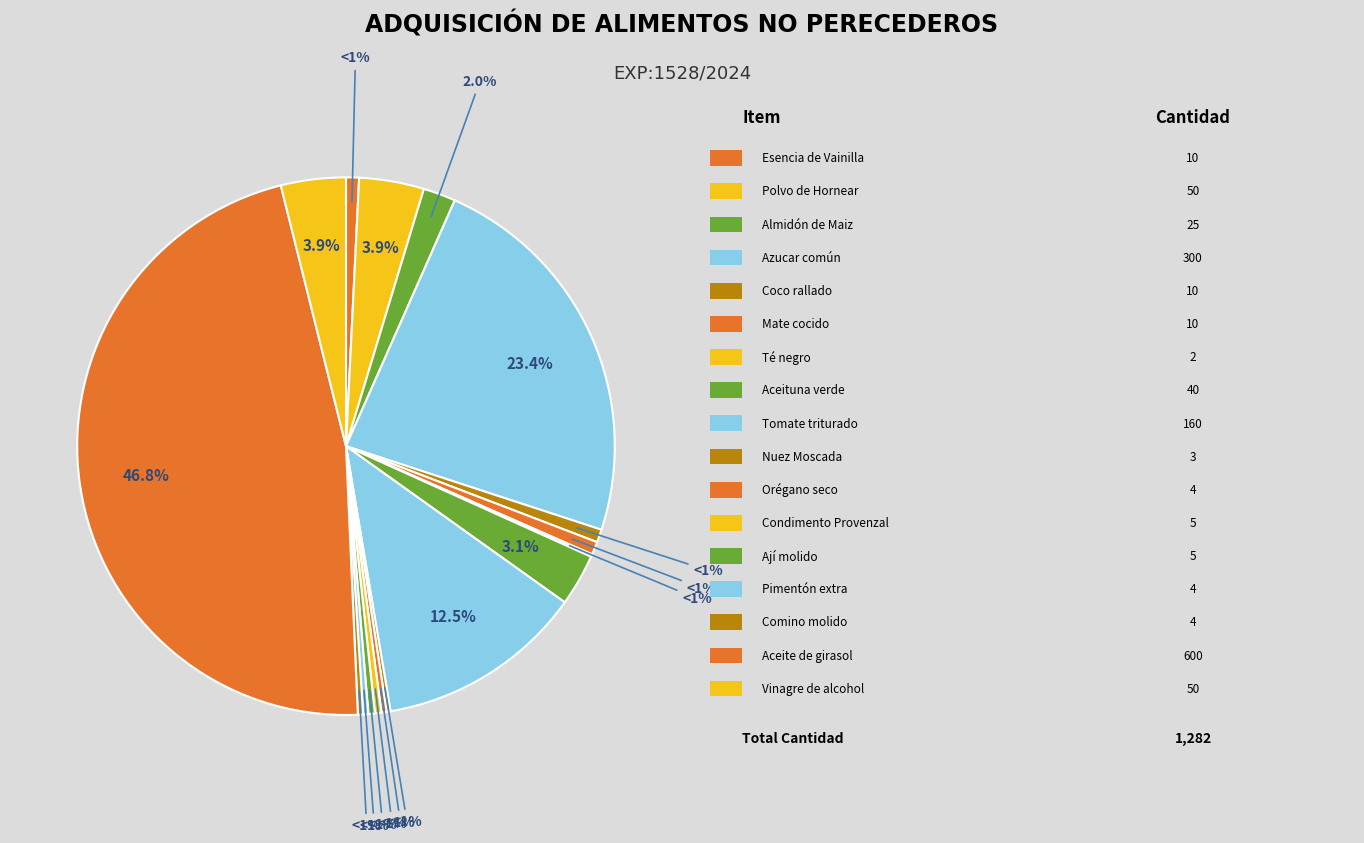

What percentage is NOT represented by Té negro?

99.8%